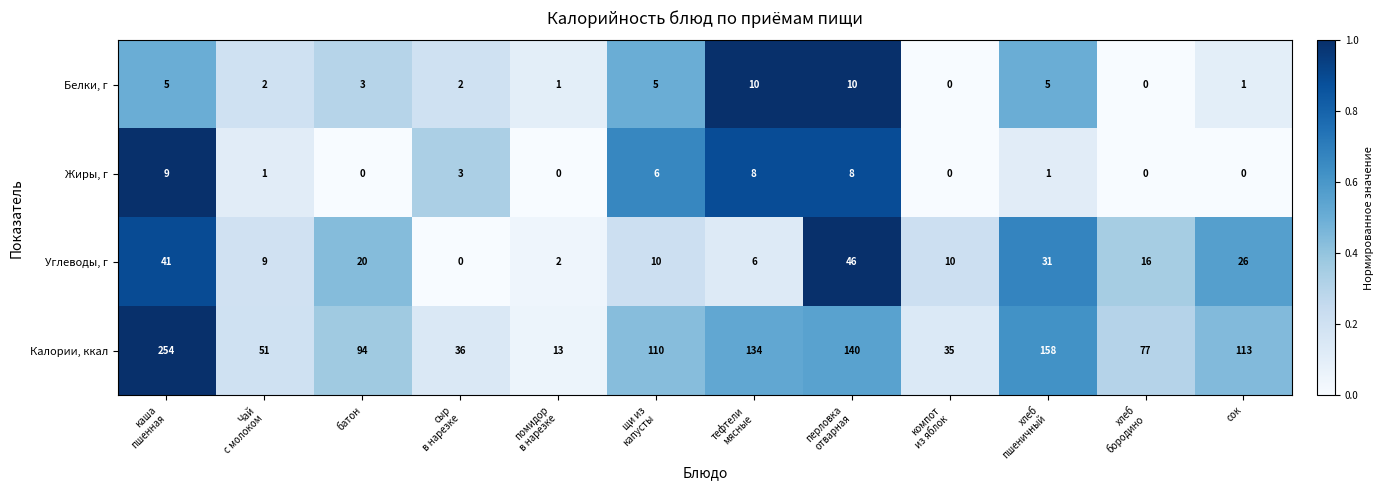

Which category has the highest value across all series?

каша
пшенная